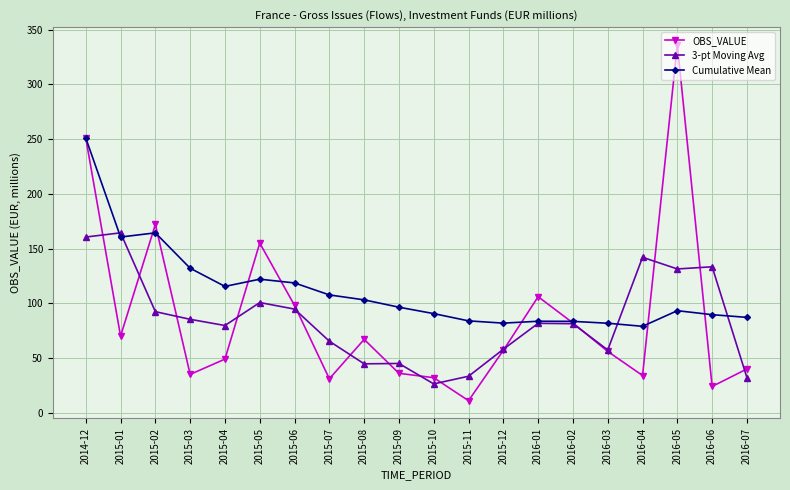

What is the value of the OBS_VALUE point at the 13th from the left?

57.0